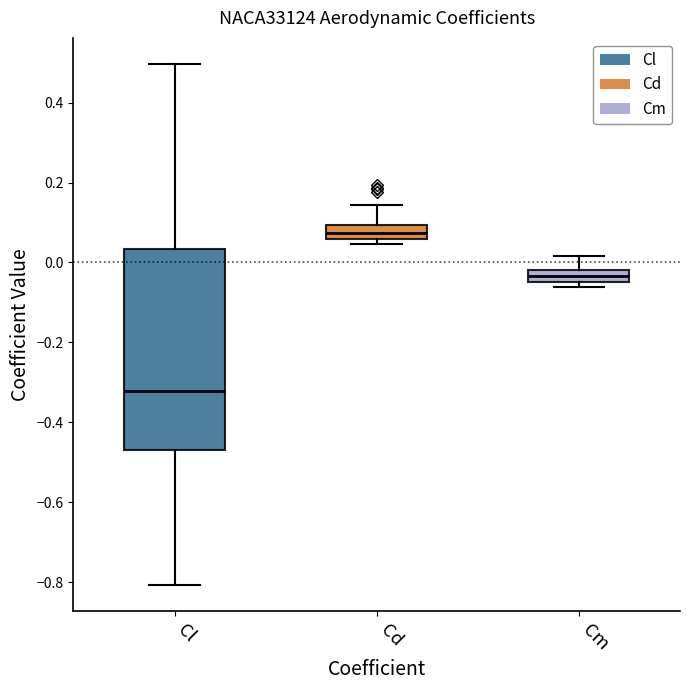

Which box is the tallest, from its lower edge to its upper edge?

Cl